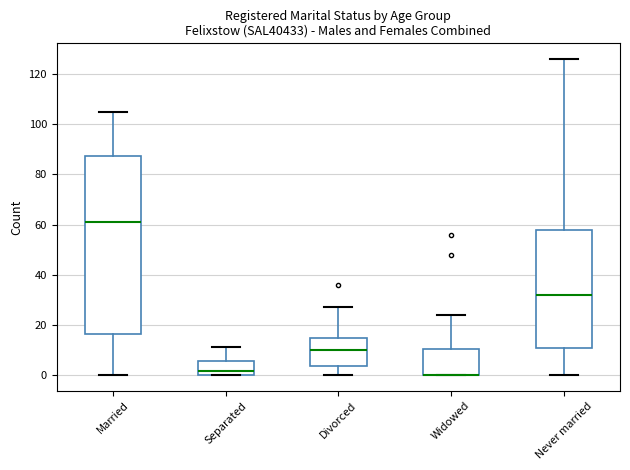

Which box is the tallest, from its lower edge to its upper edge?

Married